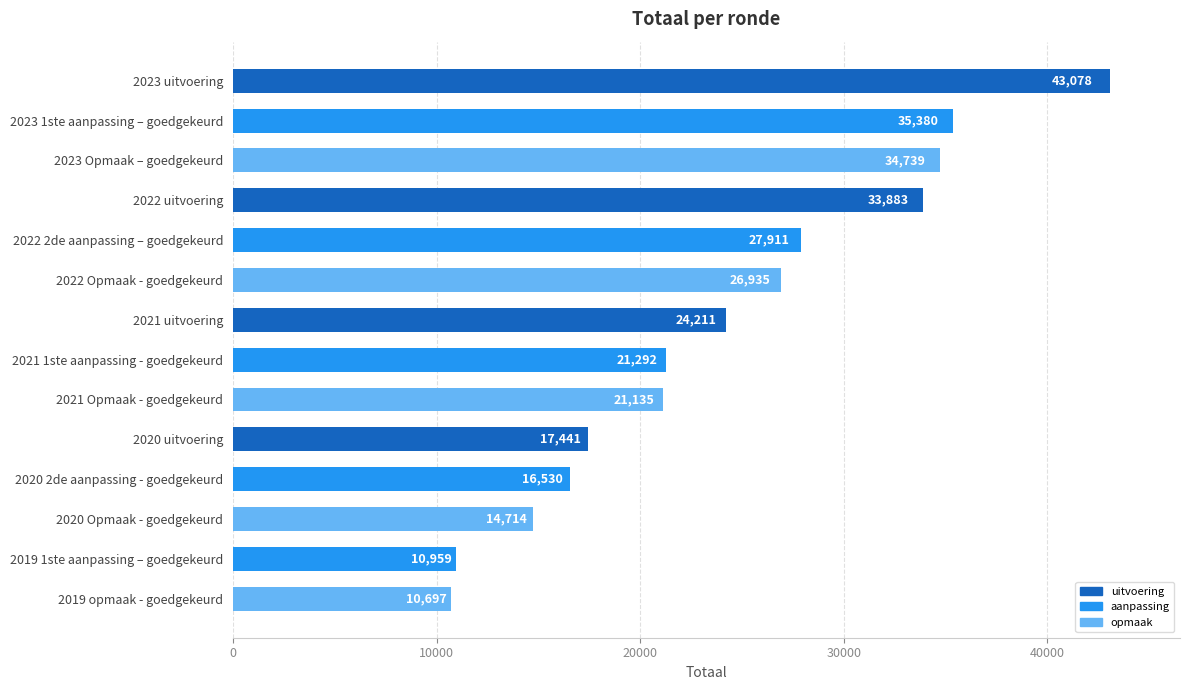

Which has a higher value, 2020 uitvoering or 2022 Opmaak - goedgekeurd?

2022 Opmaak - goedgekeurd